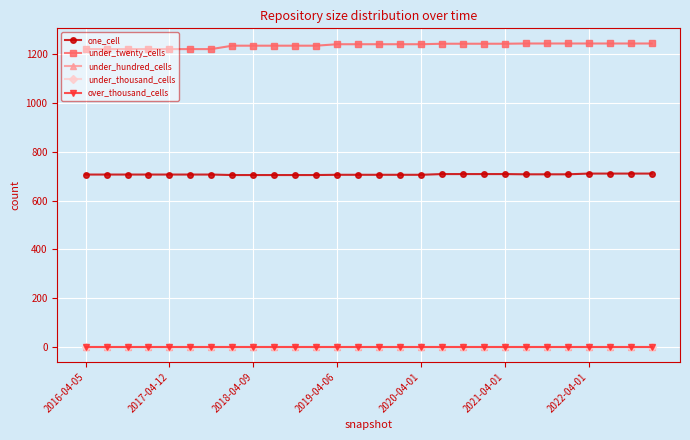

Does the chart have visible grid lines?

Yes